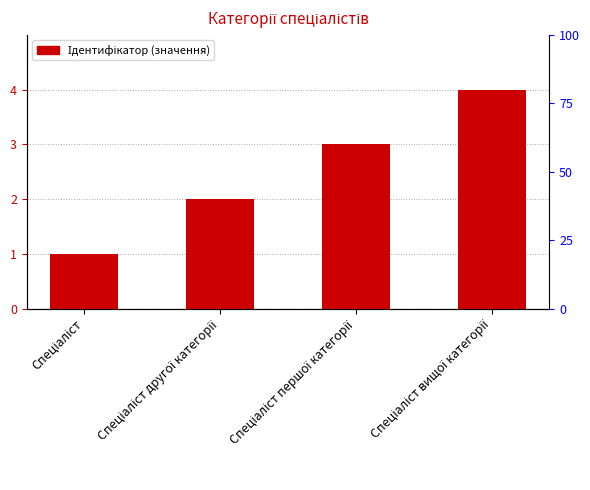

Which category has the lowest value across all series?

Спеціаліст